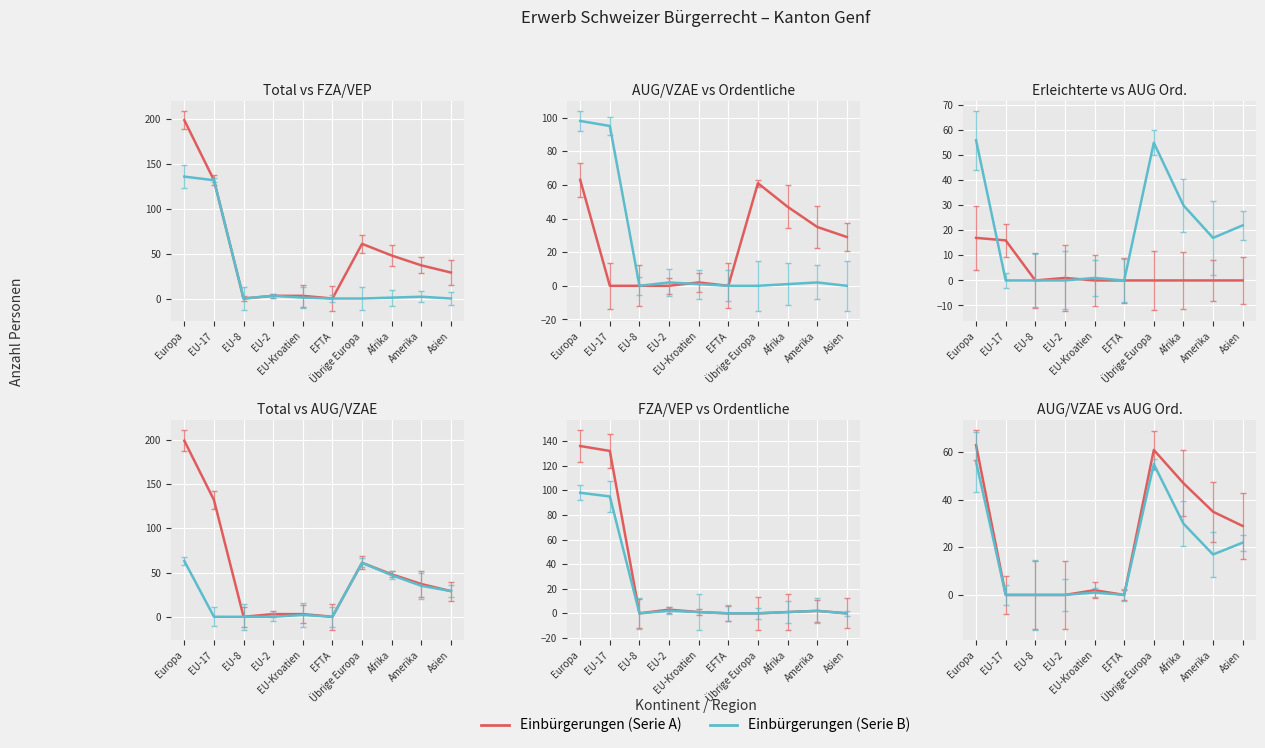

What position from the left is Amerika?

9